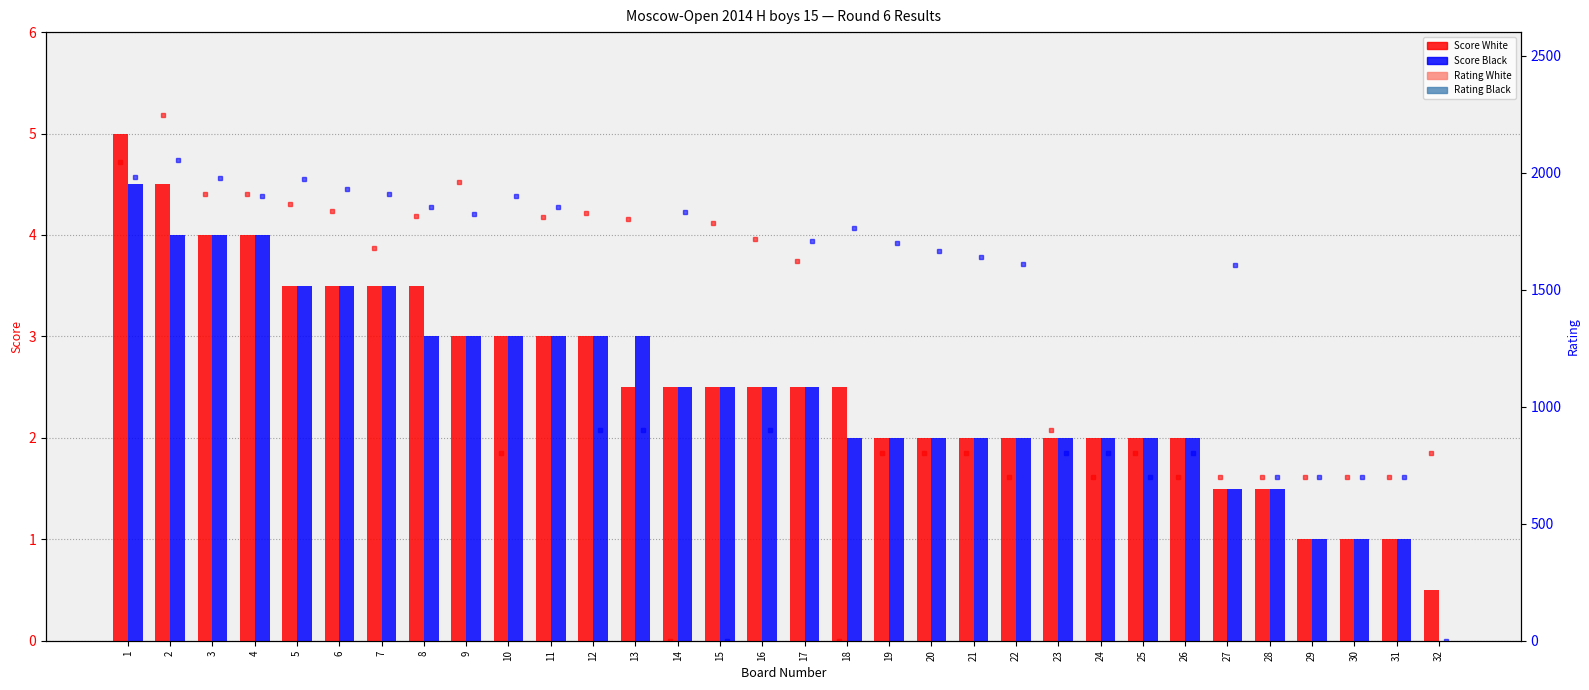

Where is Score White nearest to the value 2?

19